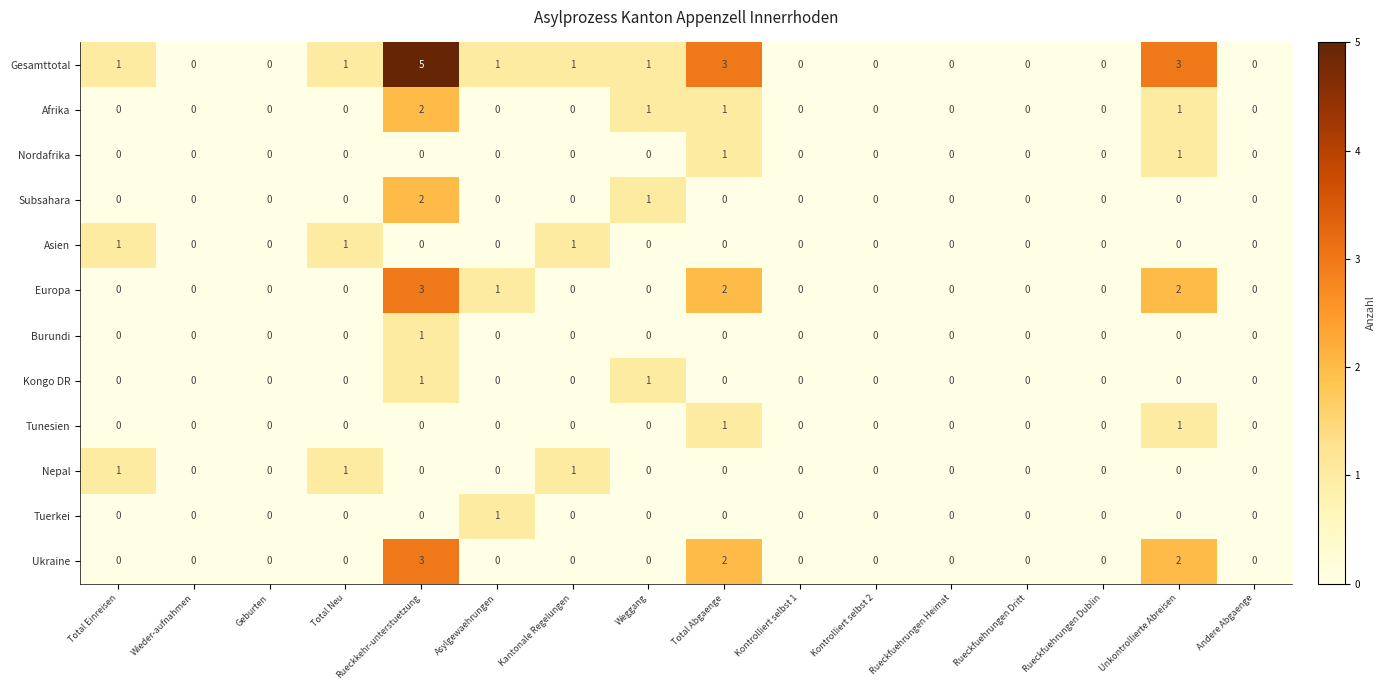

At how many categories does at least one series exceed 4?

1